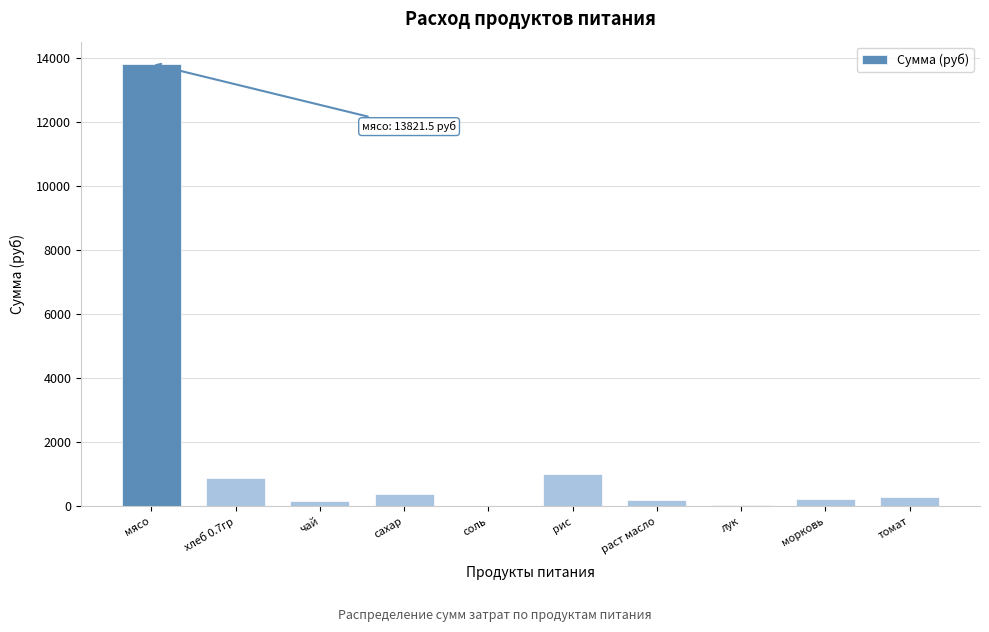

At which category does the chart reach its peak across all series?

мясо